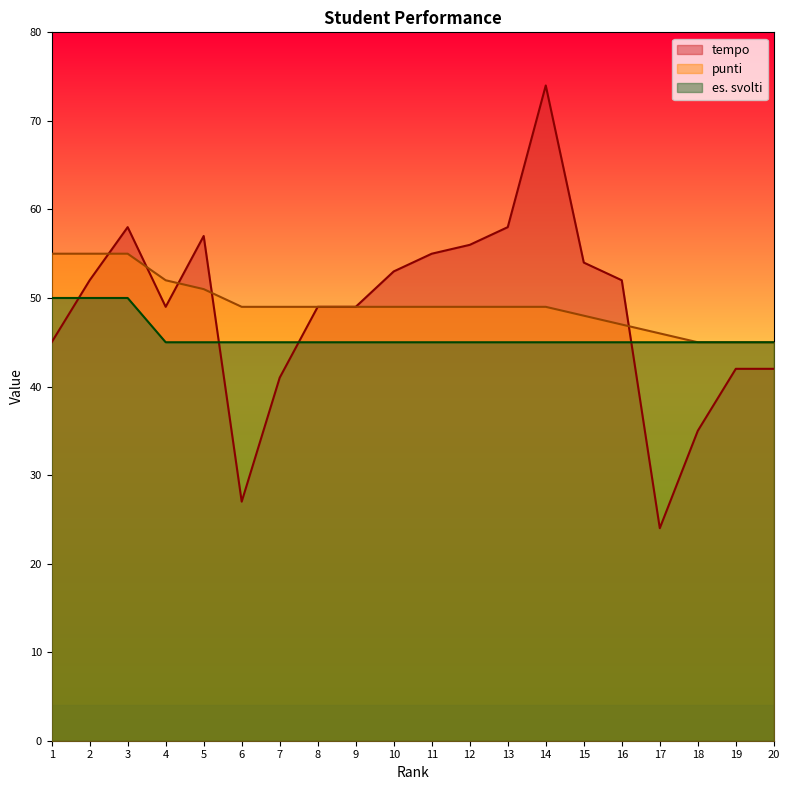

How many times do tempo and punti cross each other?

5